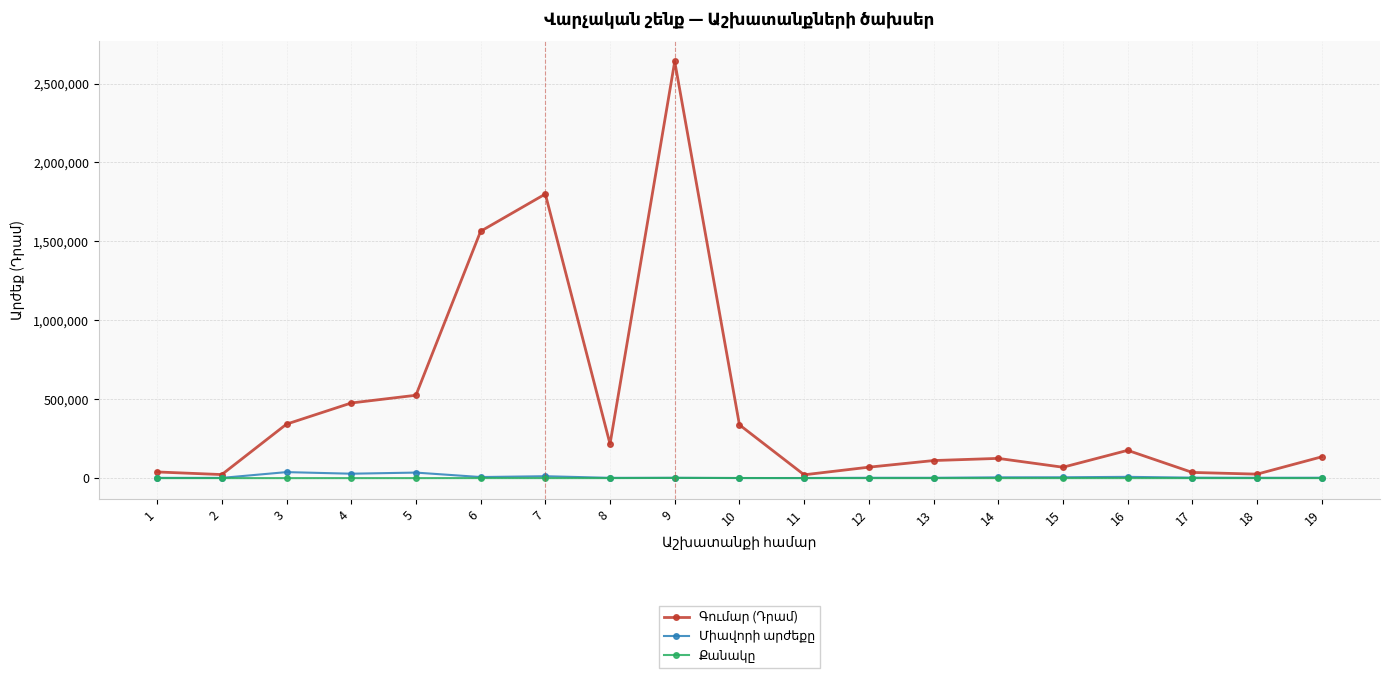

Count the number of data series in this chart.

3